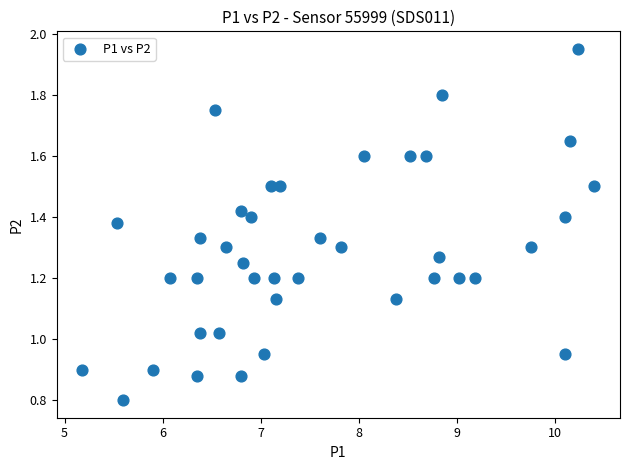

What is the range of X values (max minus min)?

5.2